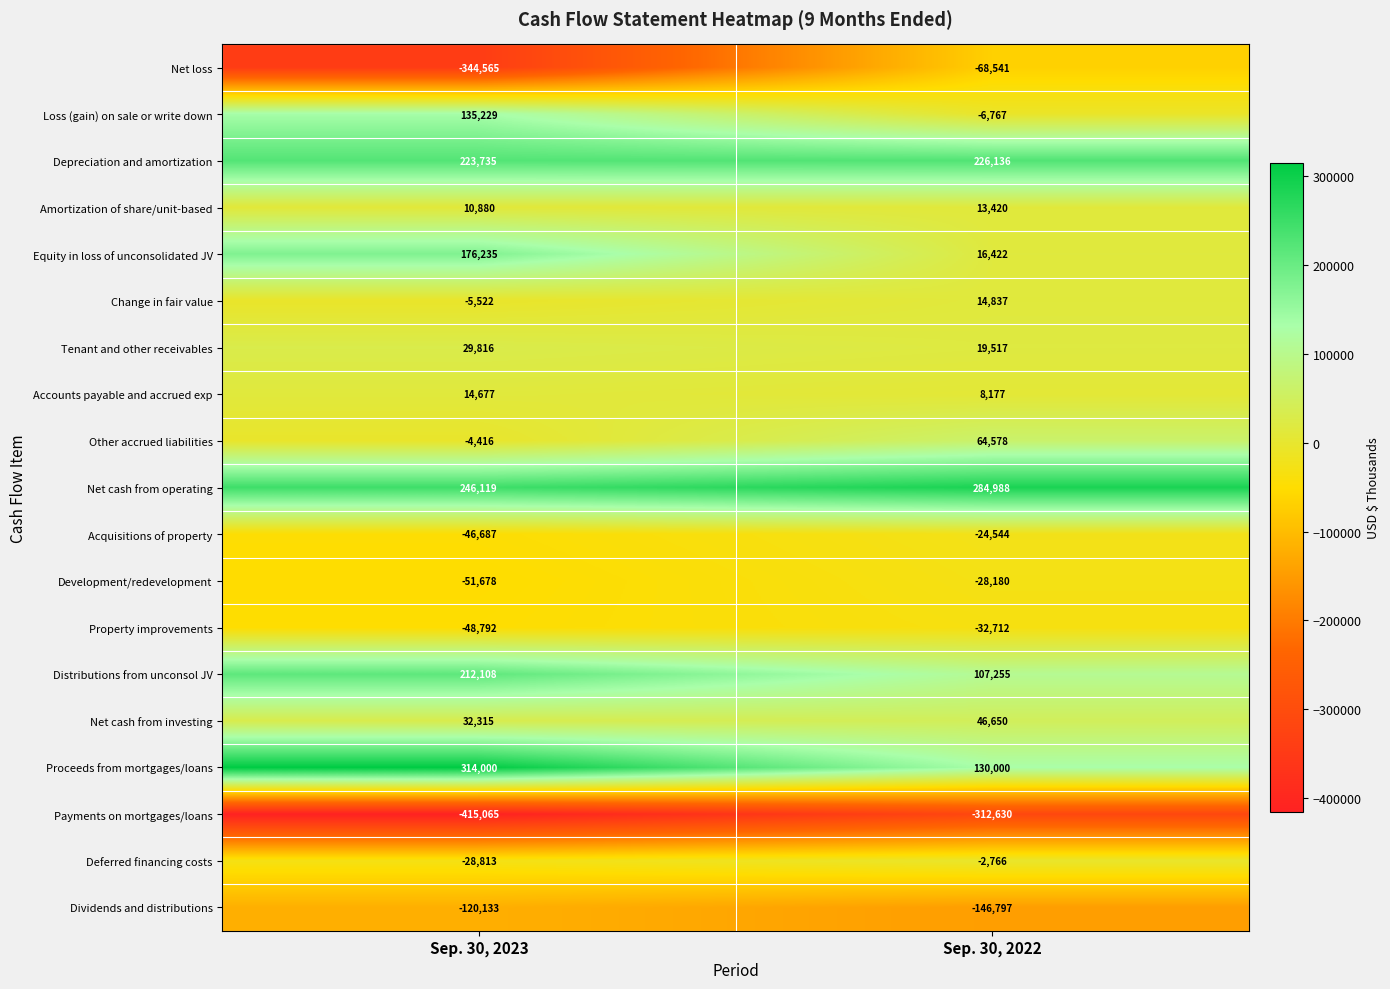

At which label is Amortization of share/unit-based closest to 12150?

Sep. 30, 2023